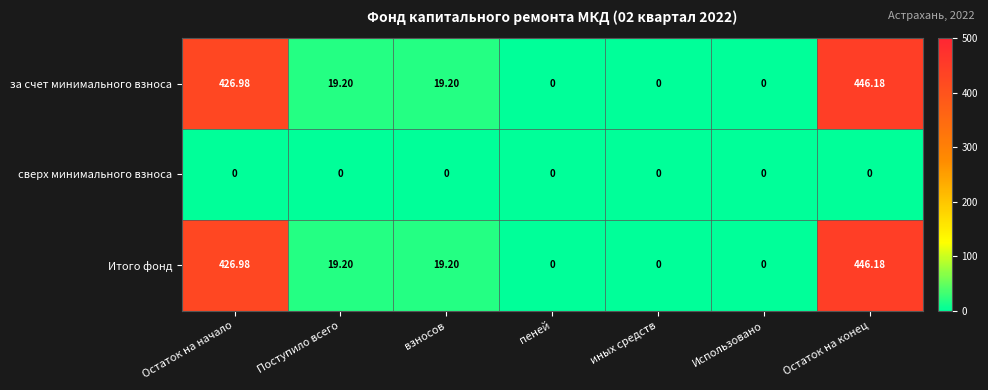

At which category is the sum across all series the highest?

Остаток на конец